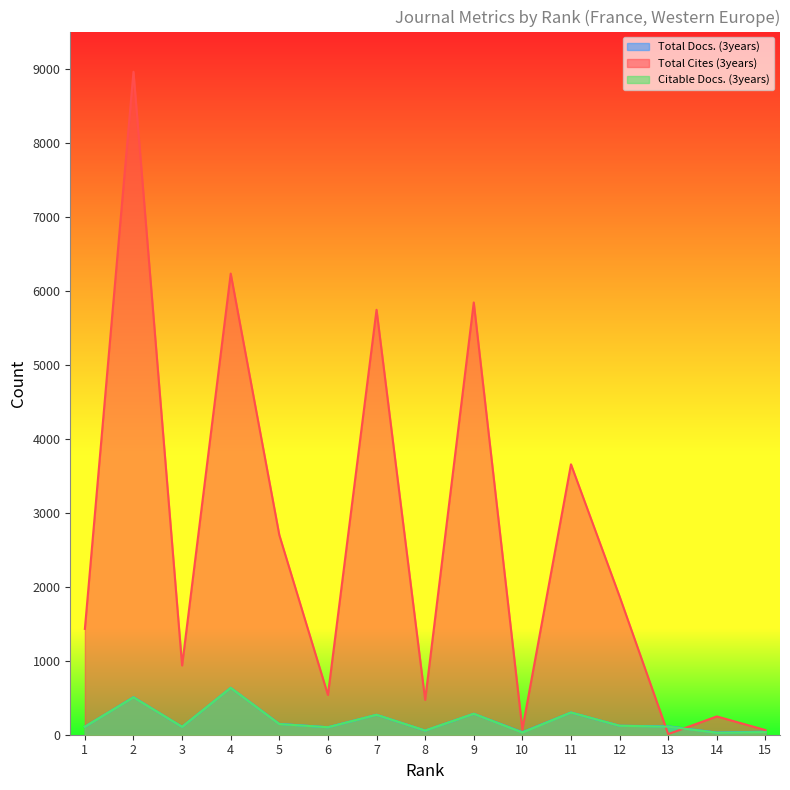

What is the difference between the maximum and minimum values in the Total Cites (3years) series?

8949